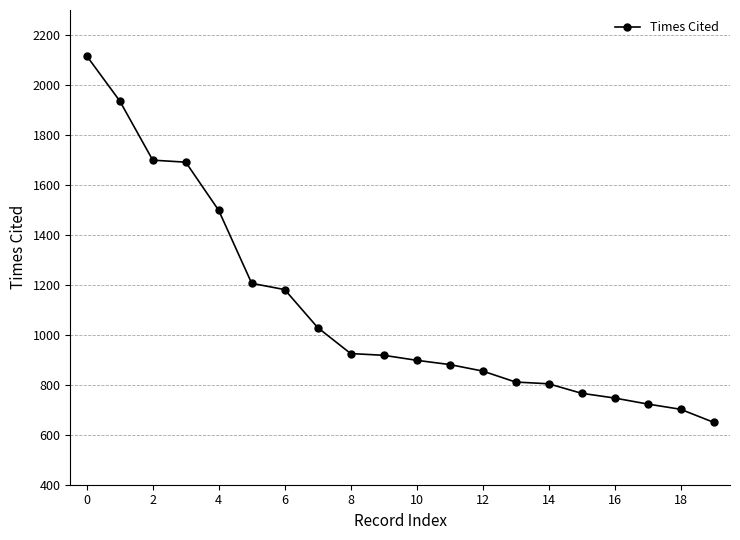

What is the sum of all values?

22036